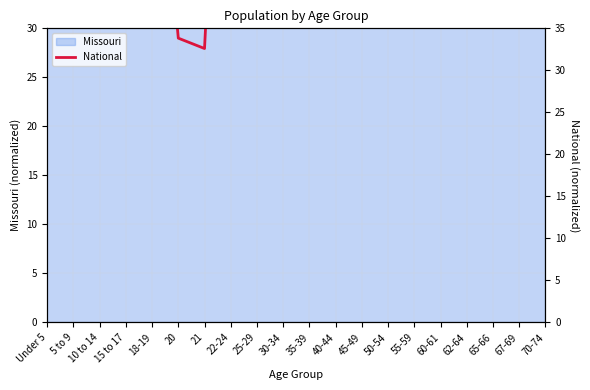

The chart shows a value of 39.8 at 65-66. True or false?

True